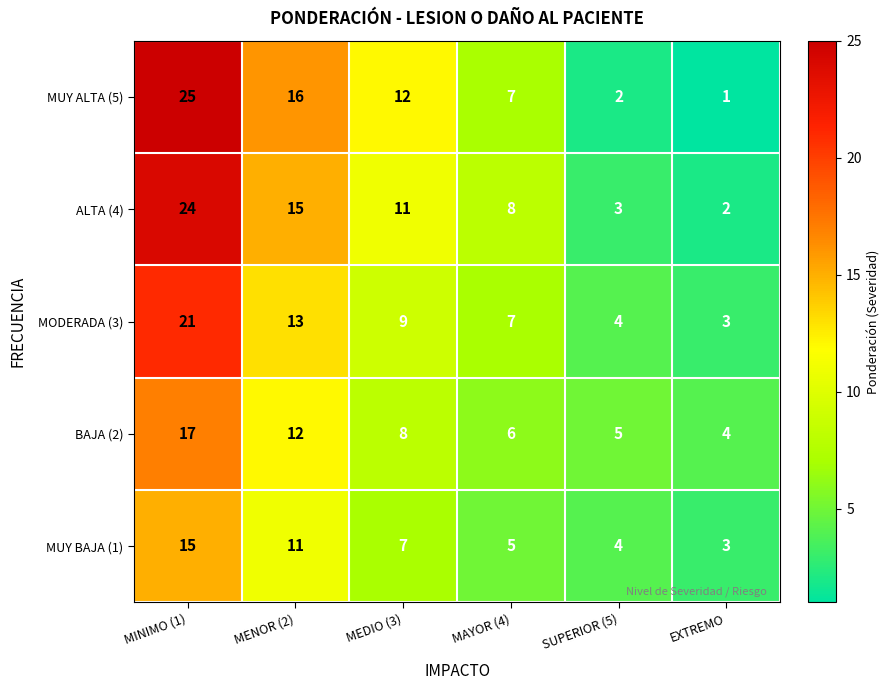

At how many categories does at least one series exceed 22?

1